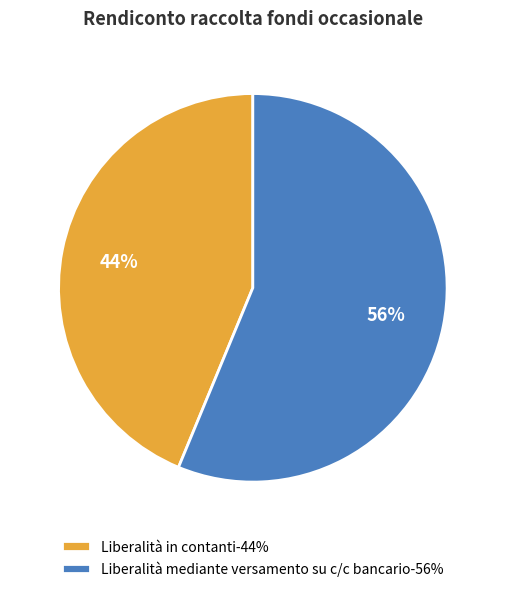

To the nearest percent, what is the average slice percentage?

50%